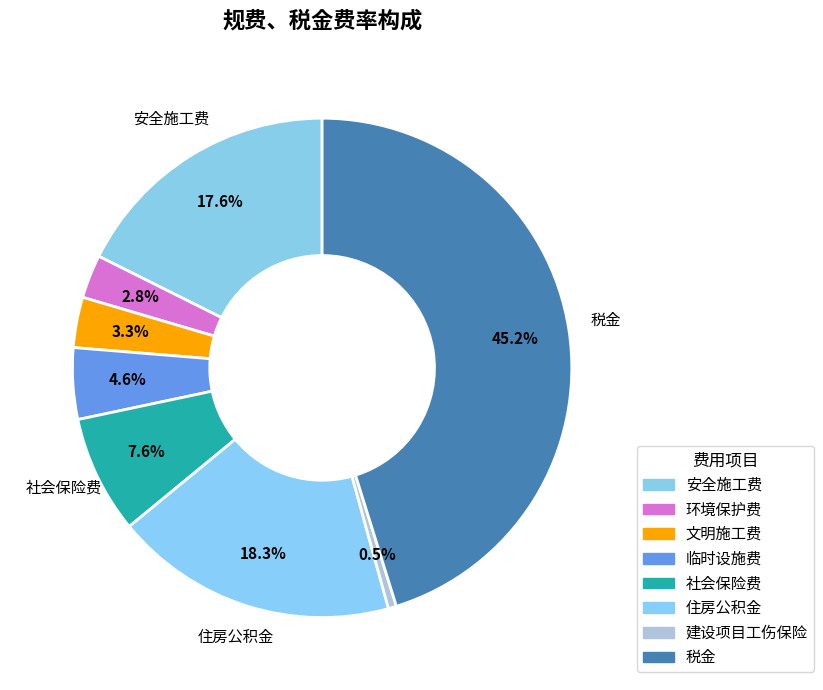

How many slices are in this pie chart?

8